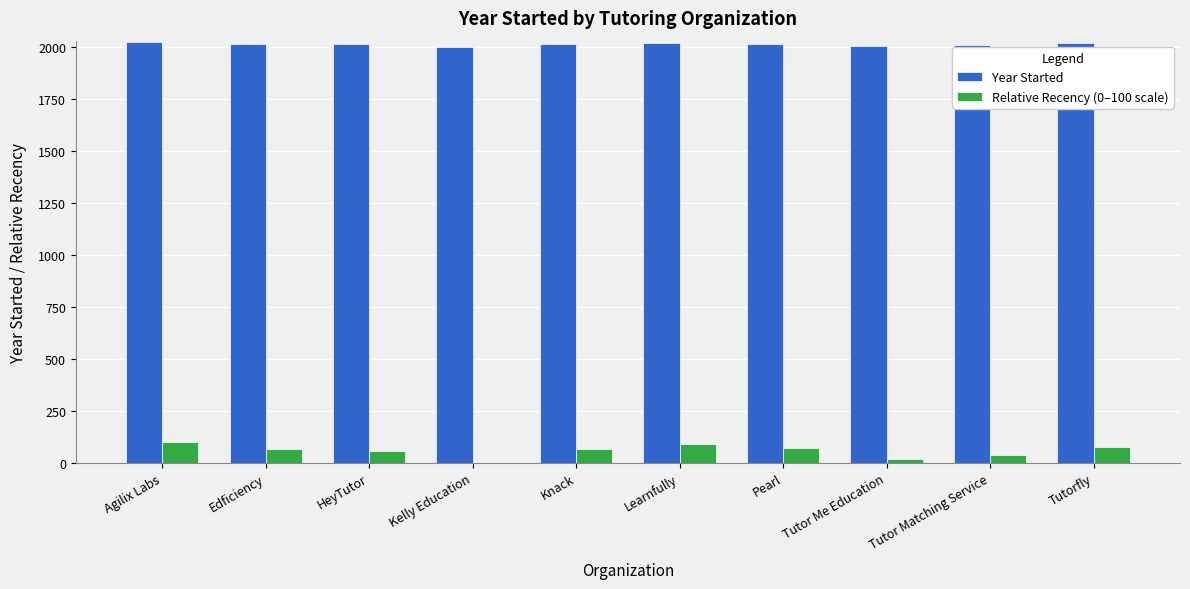

Which series has the largest total across all categories?

Year Started